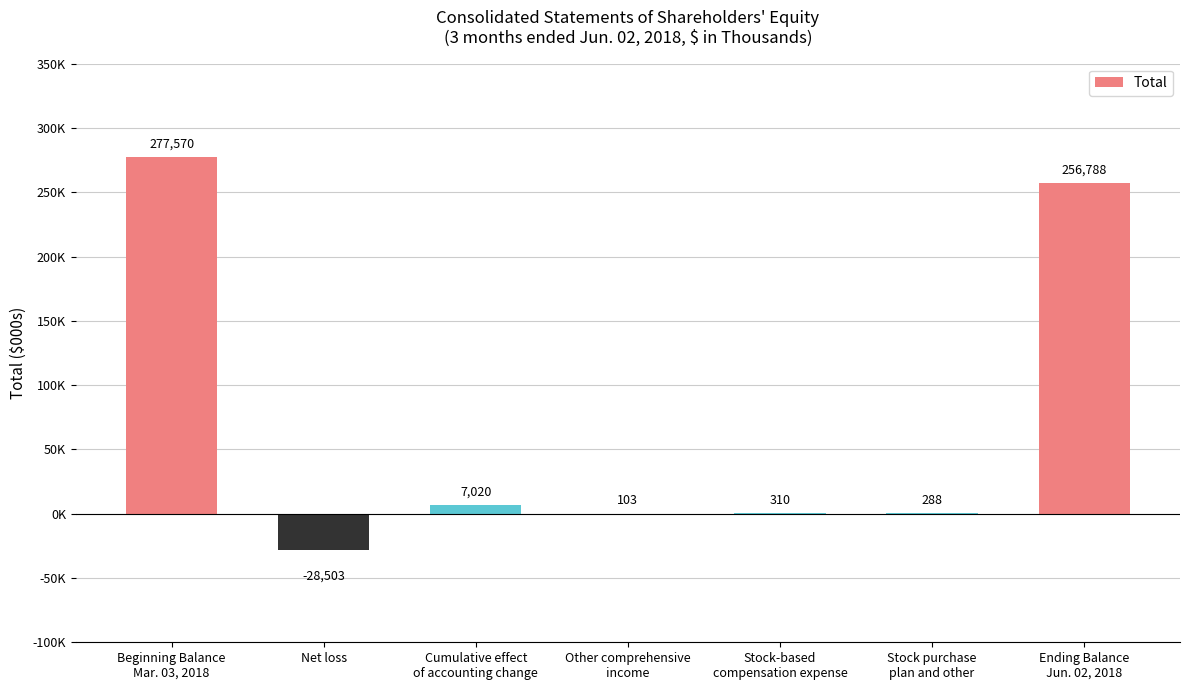

Is it true that the value at Beginning Balance
Mar. 03, 2018 is 277570?

True